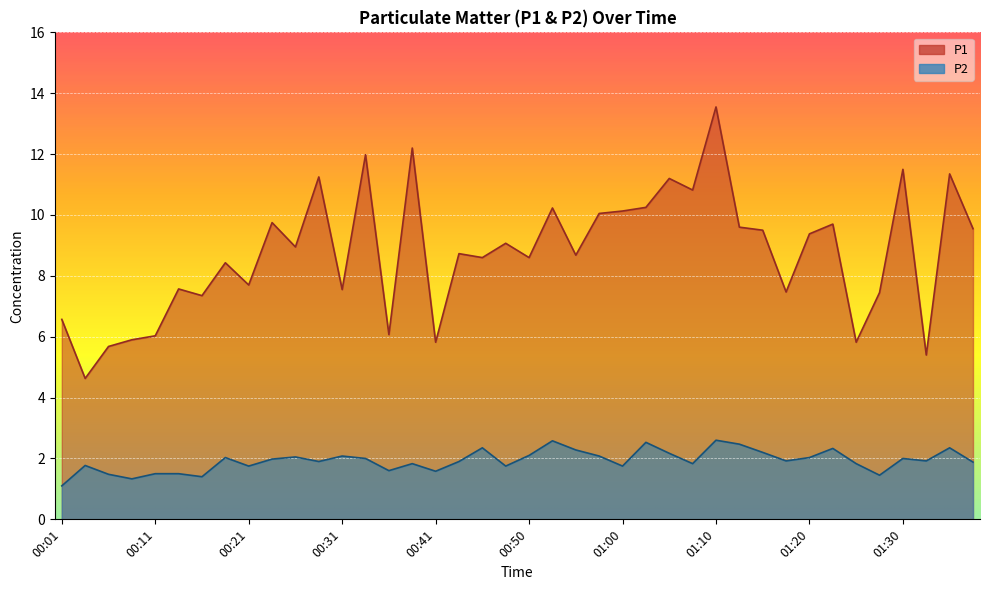

What is the smallest value displayed?

1.1